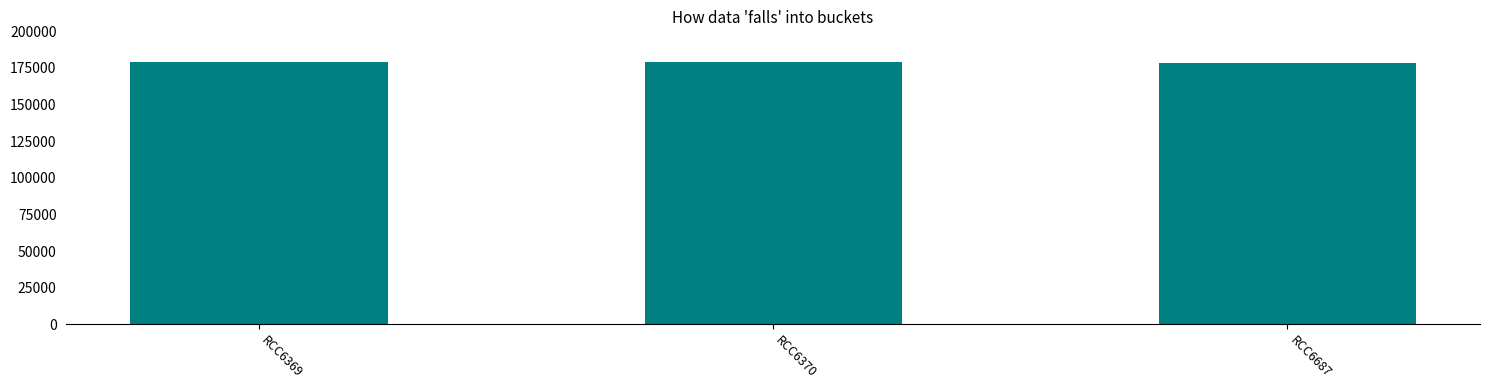

What is the greatest value displayed?

178972